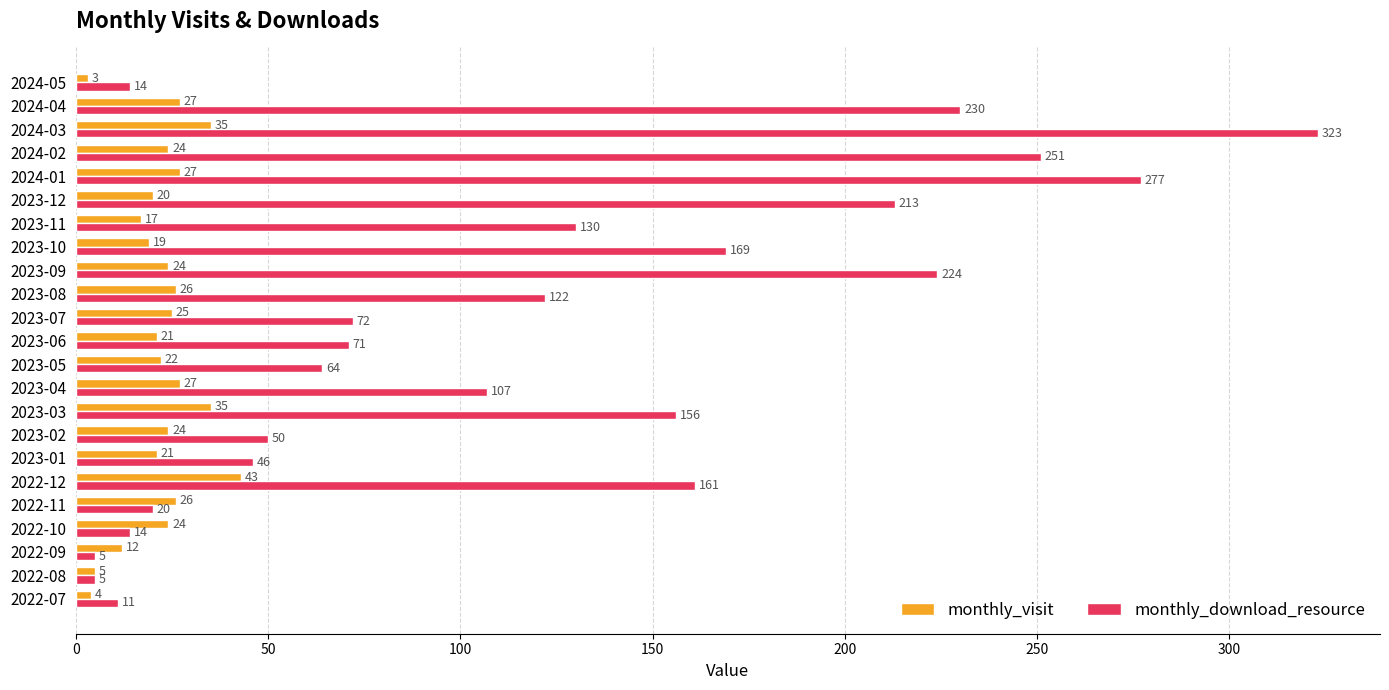

List the series in order of their overall mean, lowest first.

monthly_visit, monthly_download_resource